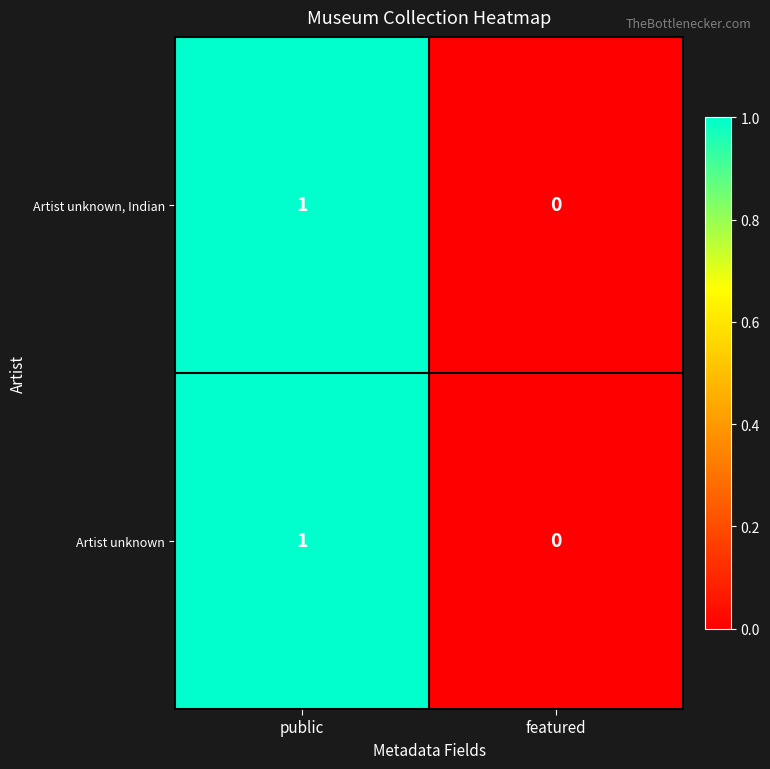

How many series are shown in this chart?

2